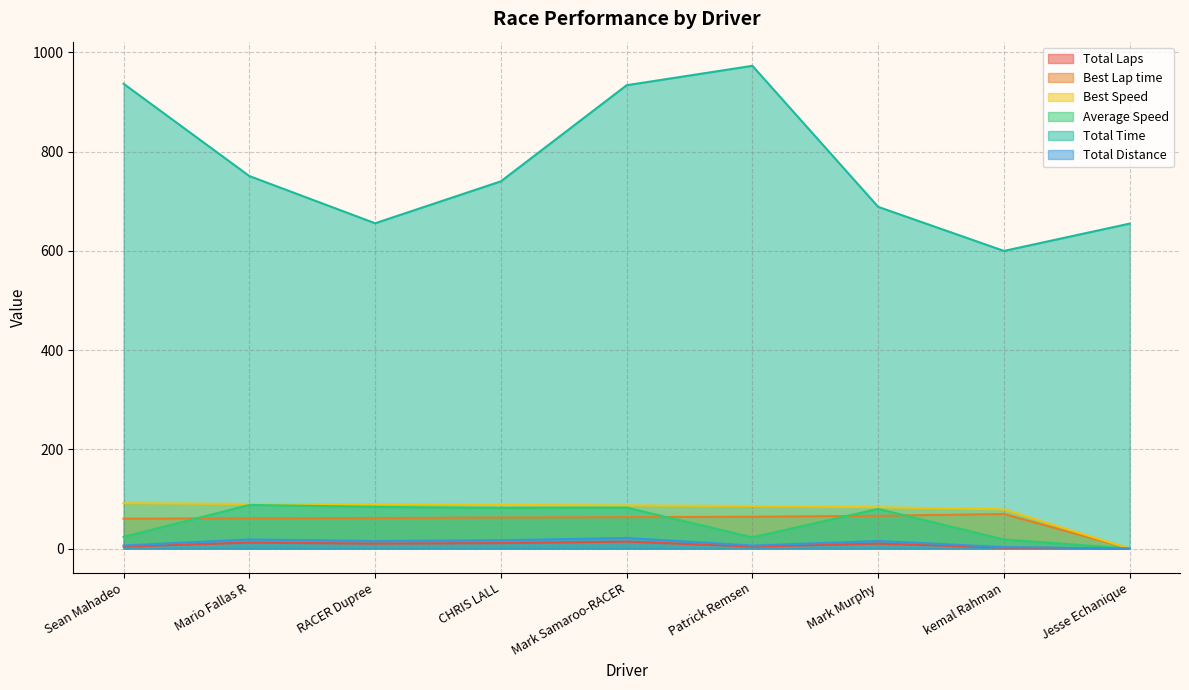

What is the maximum value for Average Speed?

88.0